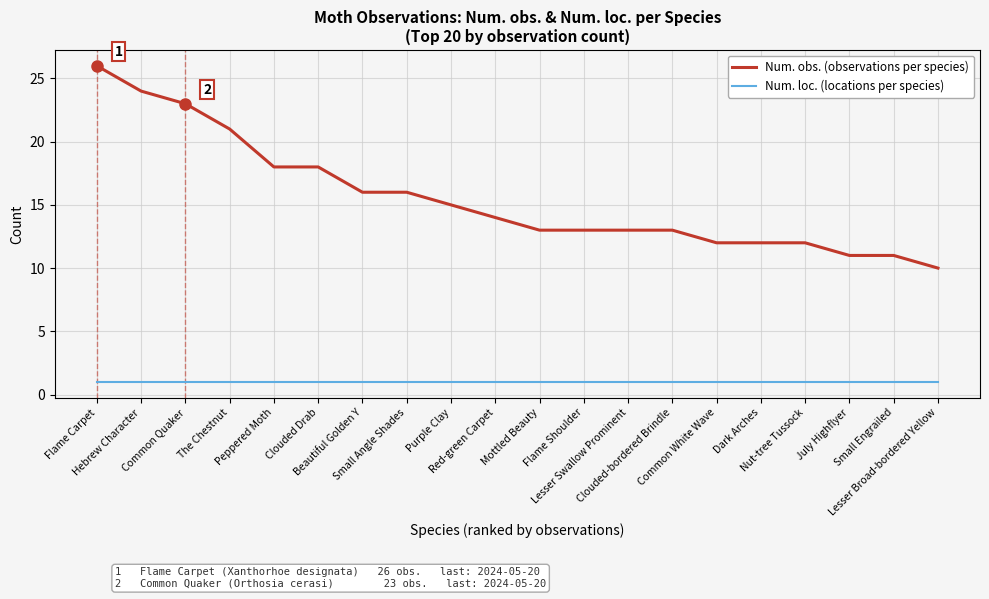

True or false: Num. obs. (observations per species) and Num. loc. (locations per species) cross at least once.

False